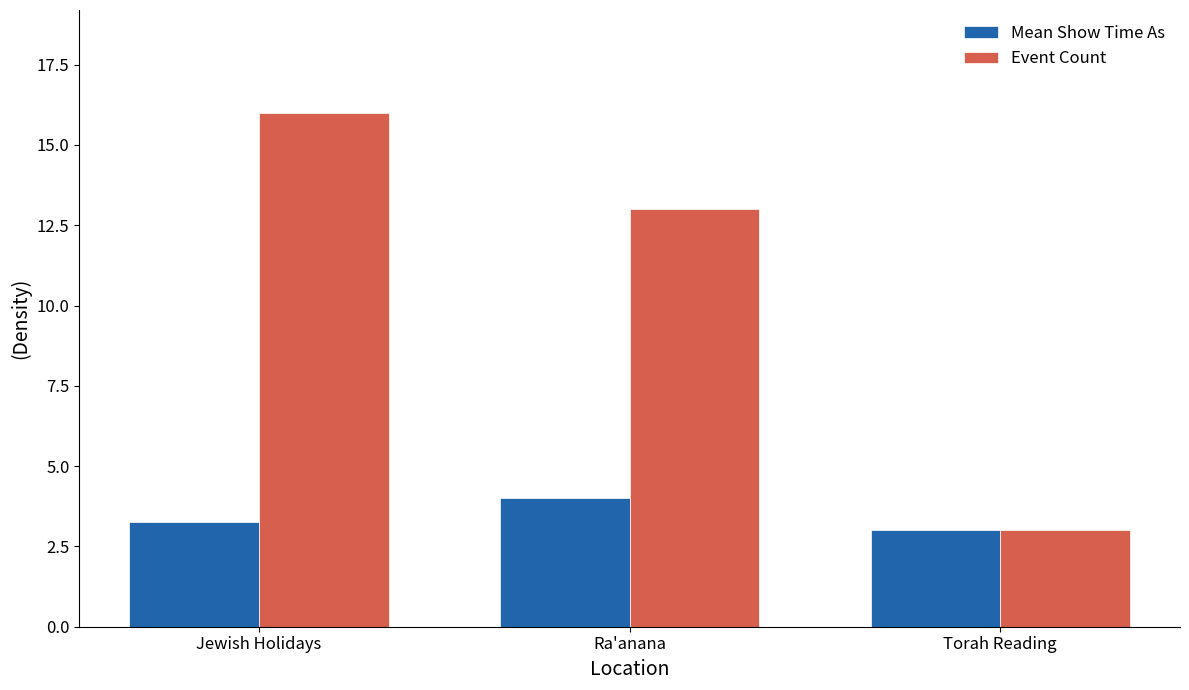

What value does the Event Count series have at Jewish Holidays?

16.0